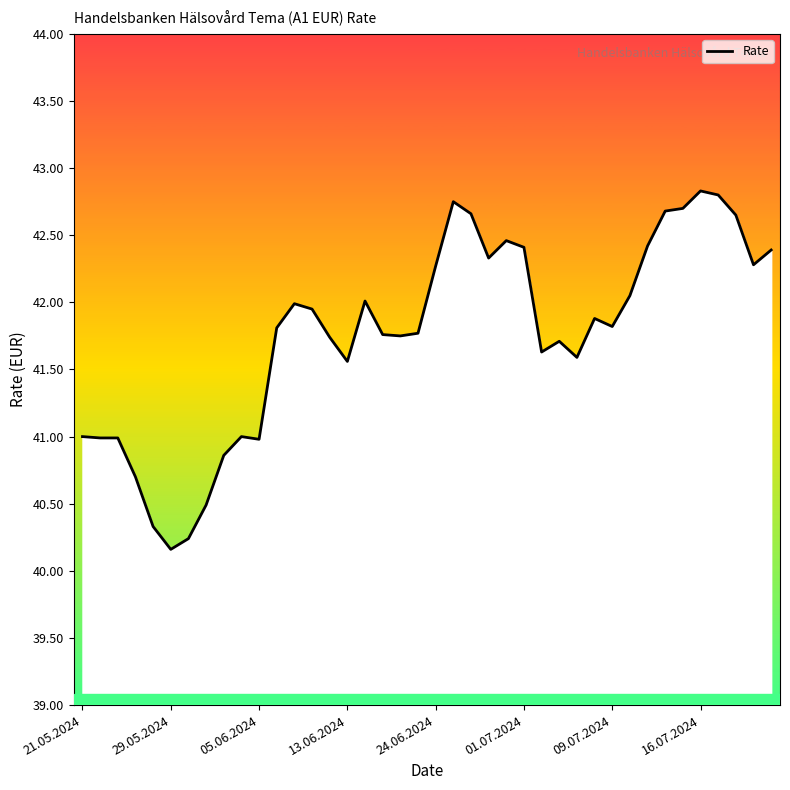

What is the difference between the maximum and minimum values?

2.7